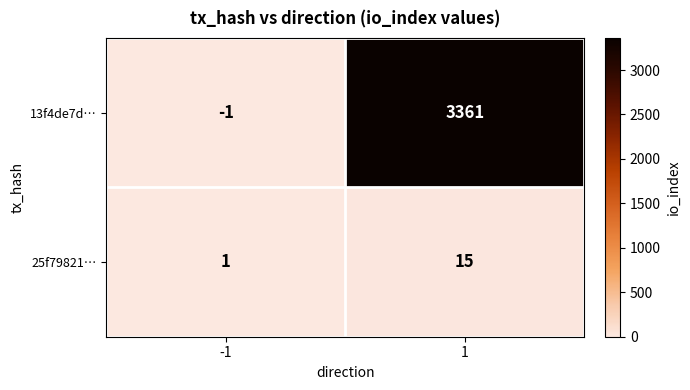

What is the greatest value displayed?

3361